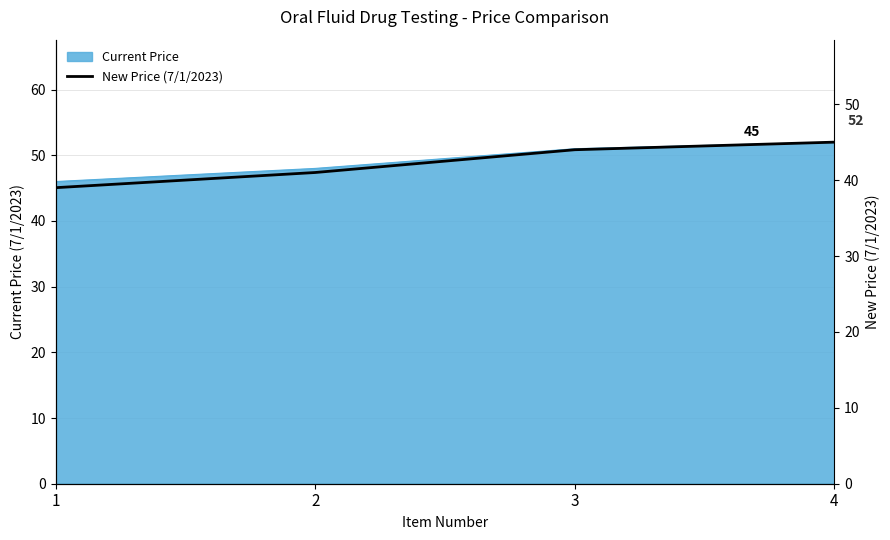

What is the change in value from 3 to 4?

+1